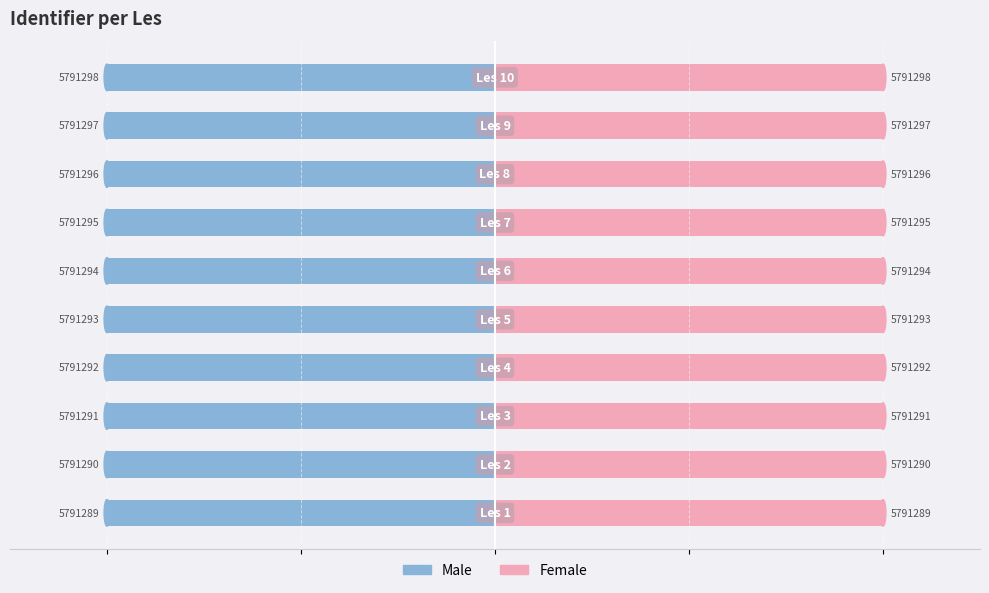

Between 7 and 8, which series saw the biggest shift?

Male